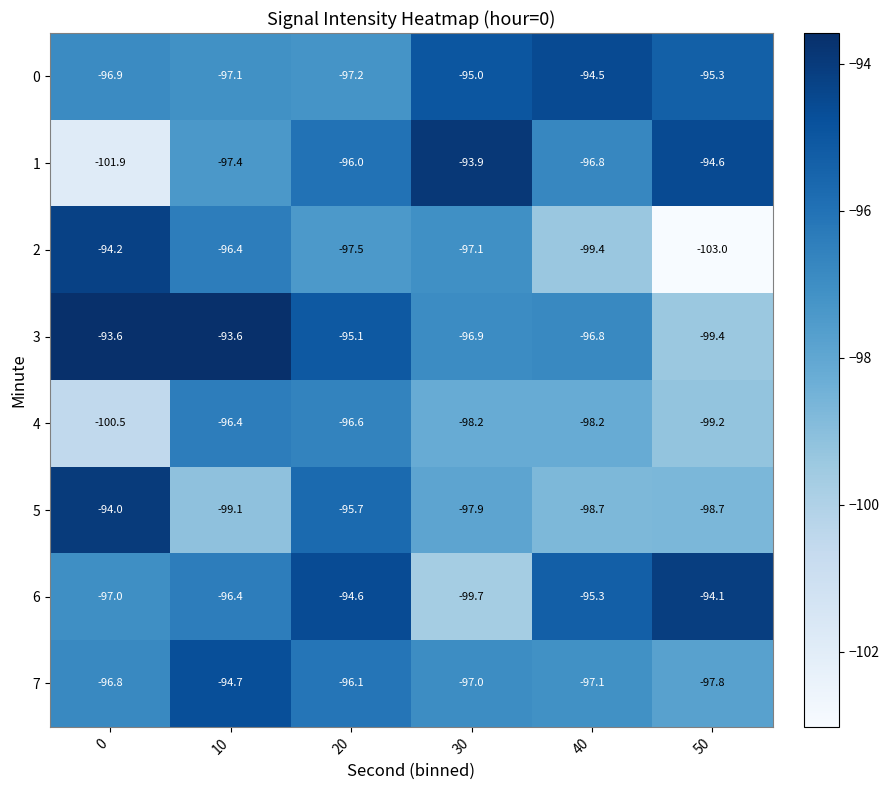

What is the sum of the 5 values at 0 and 10?

-193.1